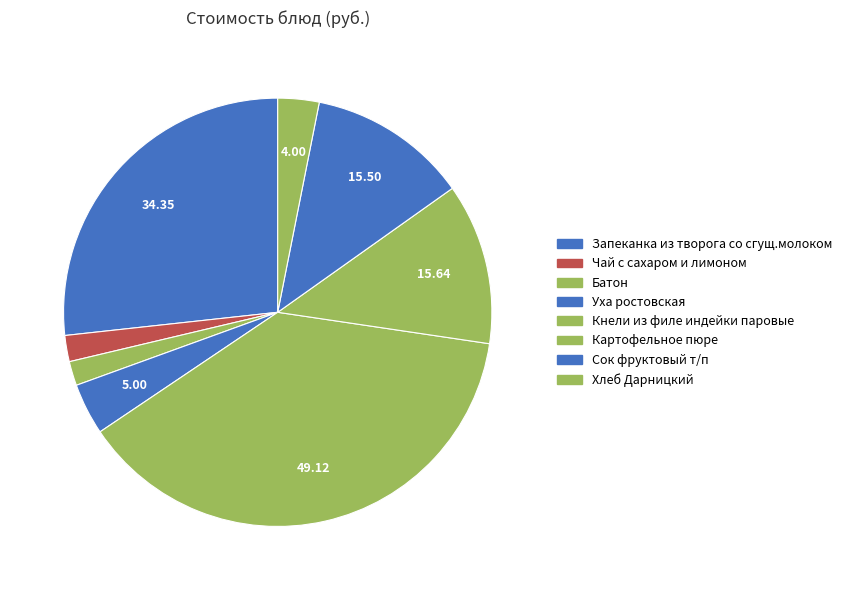

How many segments does this pie chart have?

8